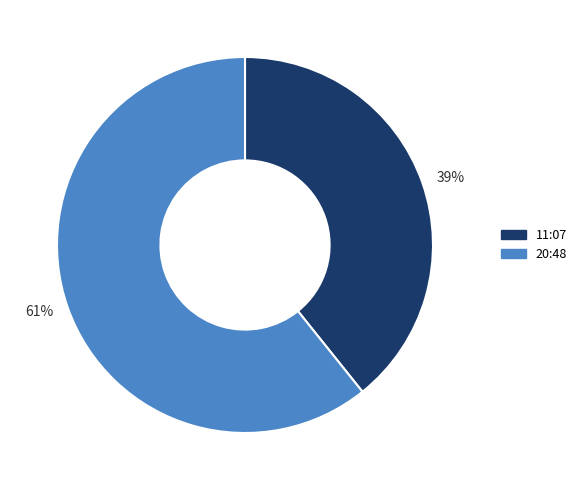

Count the number of slices in the pie.

2